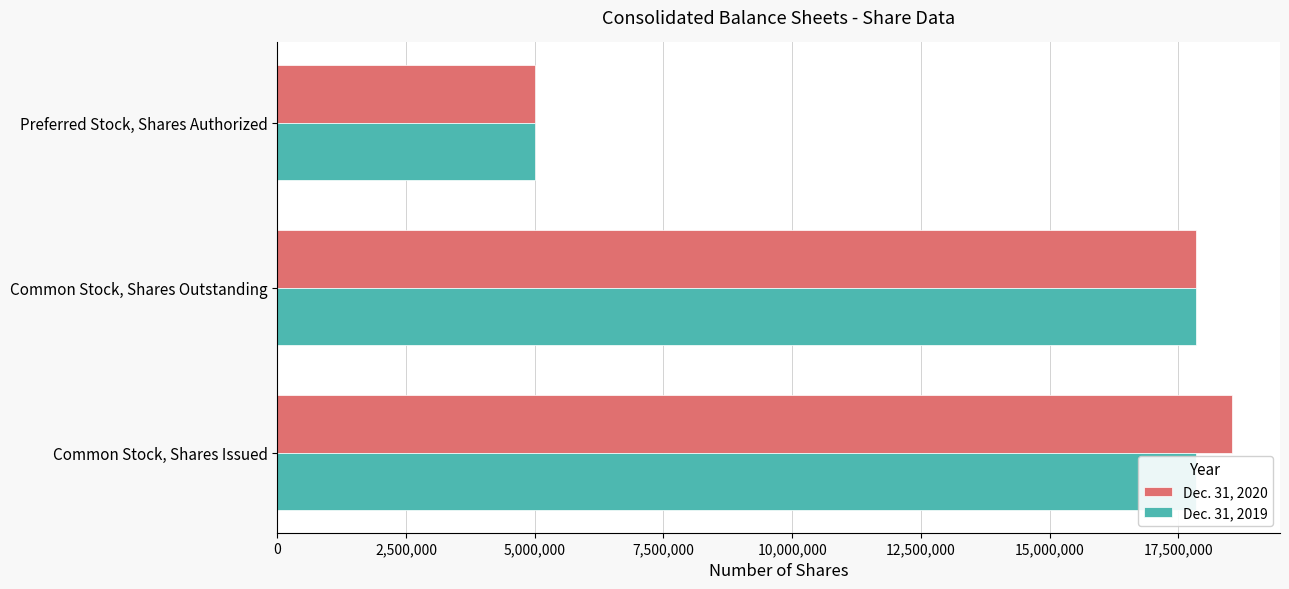

How many categories are shown in the chart?

3